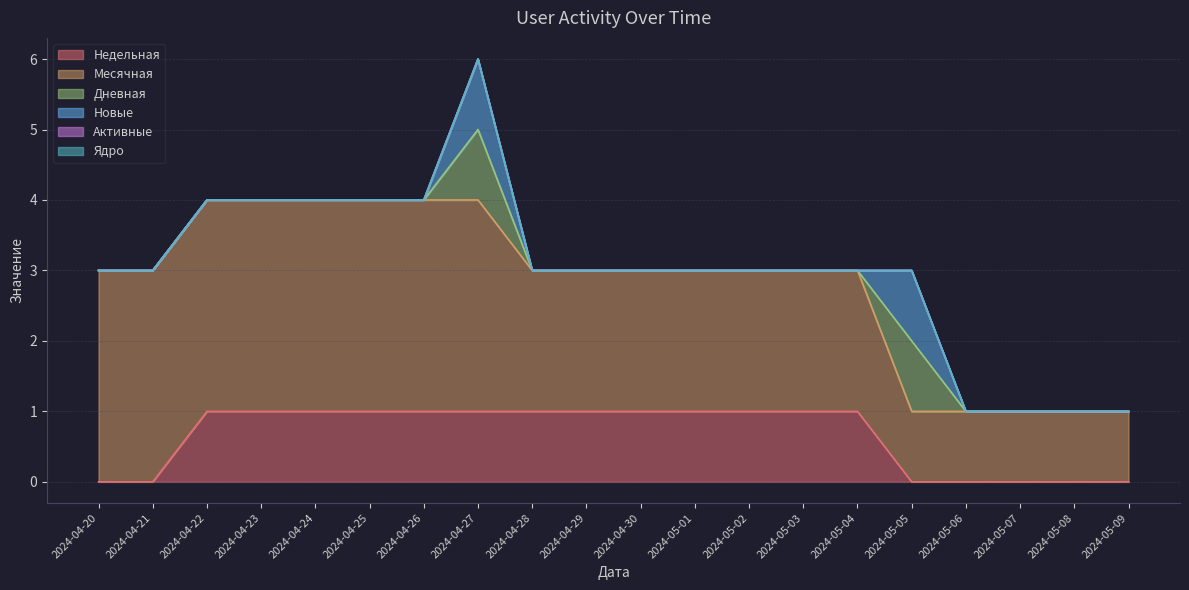

Between 2024-04-25 and 2024-05-09, which series saw the biggest shift?

Месячная